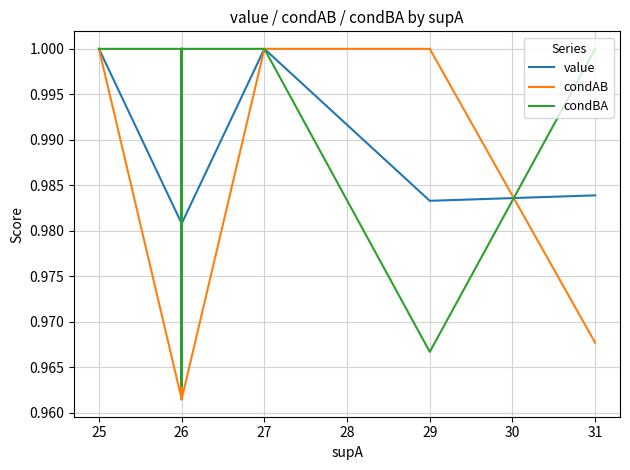

What is the maximum value shown in the chart?

1.0